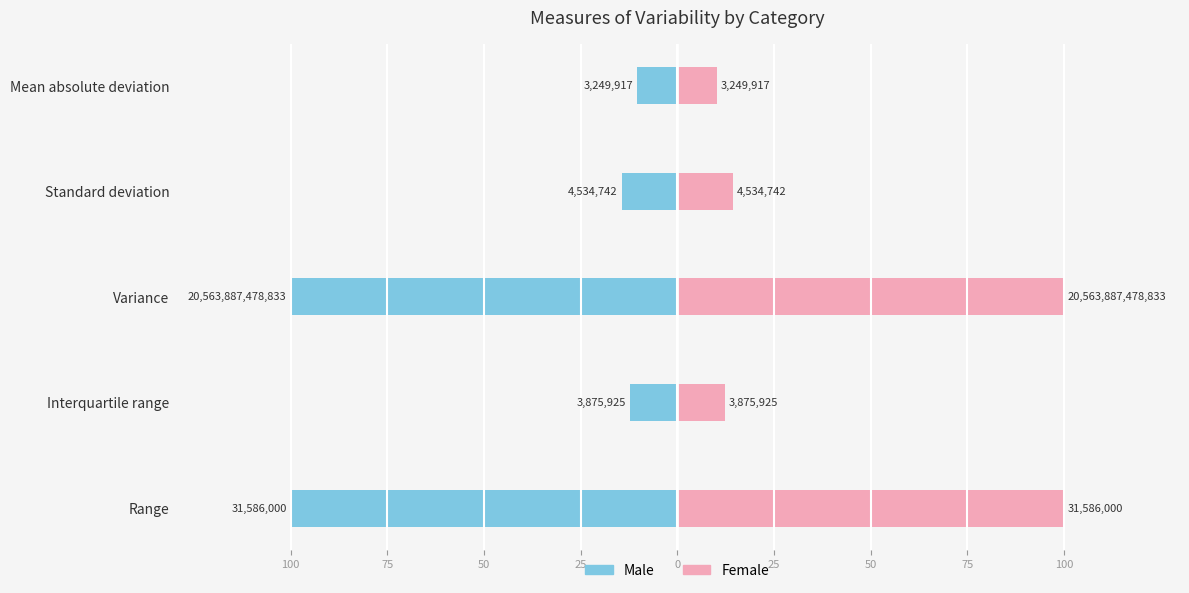

How many series are shown in this chart?

2